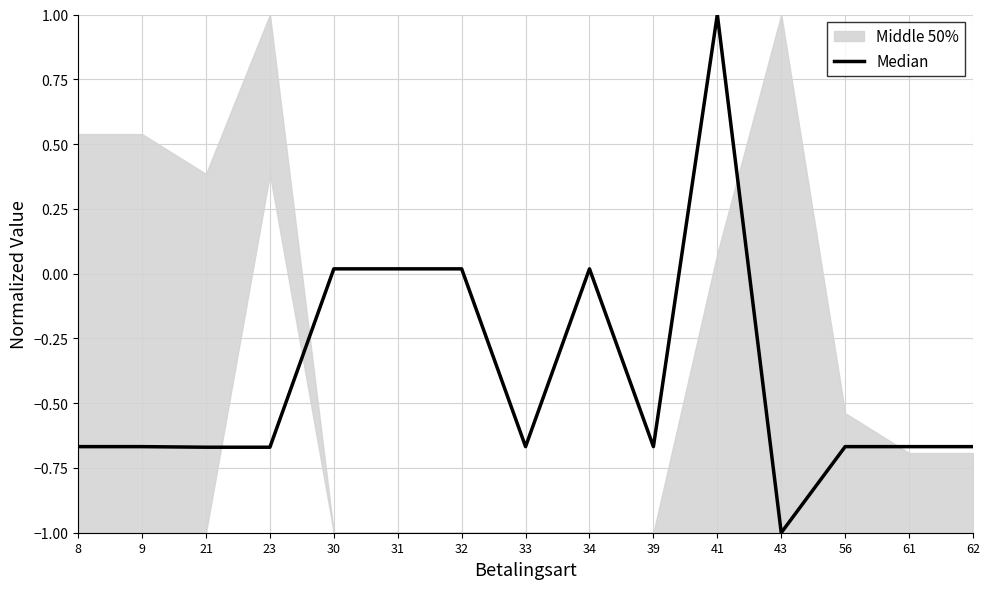

List the labels in order of value, smallest first.

43, 21, 23, 8, 9, 33, 39, 56, 61, 62, 30, 31, 32, 34, 41